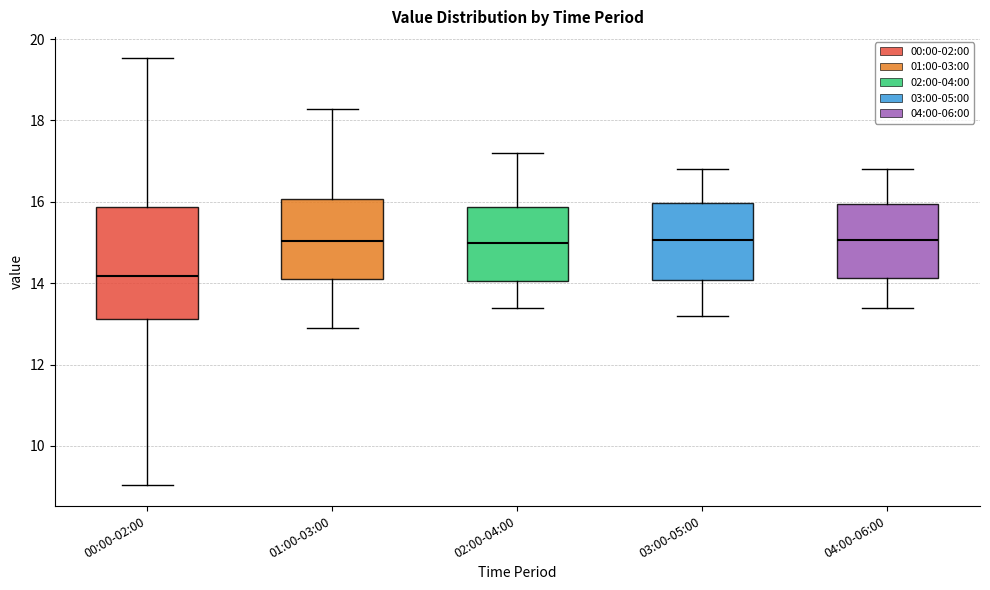

Reading left to right, read every box against the y-axis: the position of its median line, the range the box covers, and the ends of its whiskers. The values are not printed on the chart, so give them approximately, as read against the axis.

00:00-02:00: median 14.2, box 13.2 to 15.8, whiskers 9.0 to 19.6
01:00-03:00: median 15.0, box 14.2 to 16.0, whiskers 13.0 to 18.2
02:00-04:00: median 15.0, box 14.0 to 15.8, whiskers 13.4 to 17.2
03:00-05:00: median 15.0, box 14.0 to 16.0, whiskers 13.2 to 16.8
04:00-06:00: median 15.0, box 14.2 to 16.0, whiskers 13.4 to 16.8